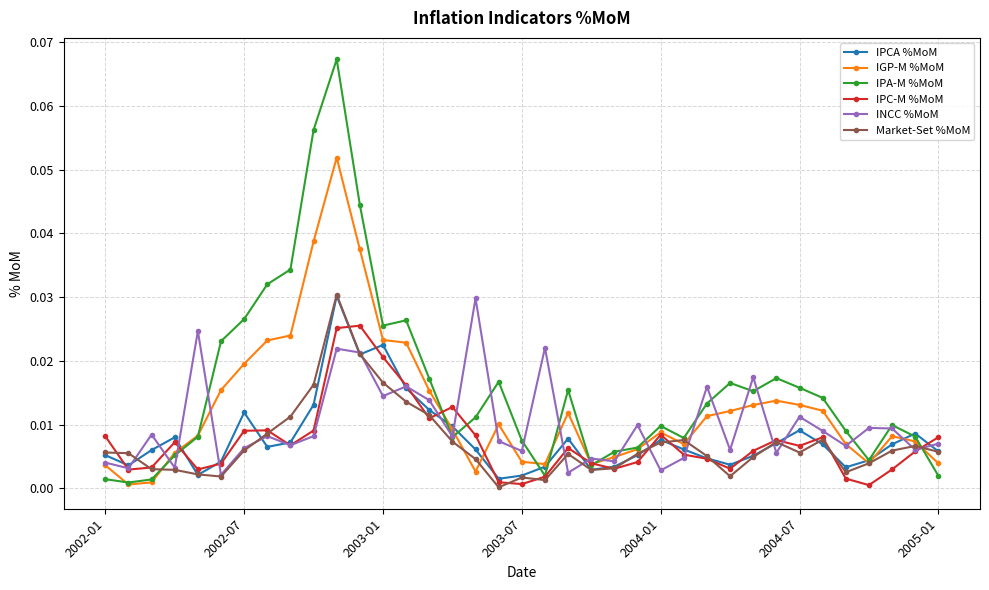

At how many categories does at least one series exceed 0?

37